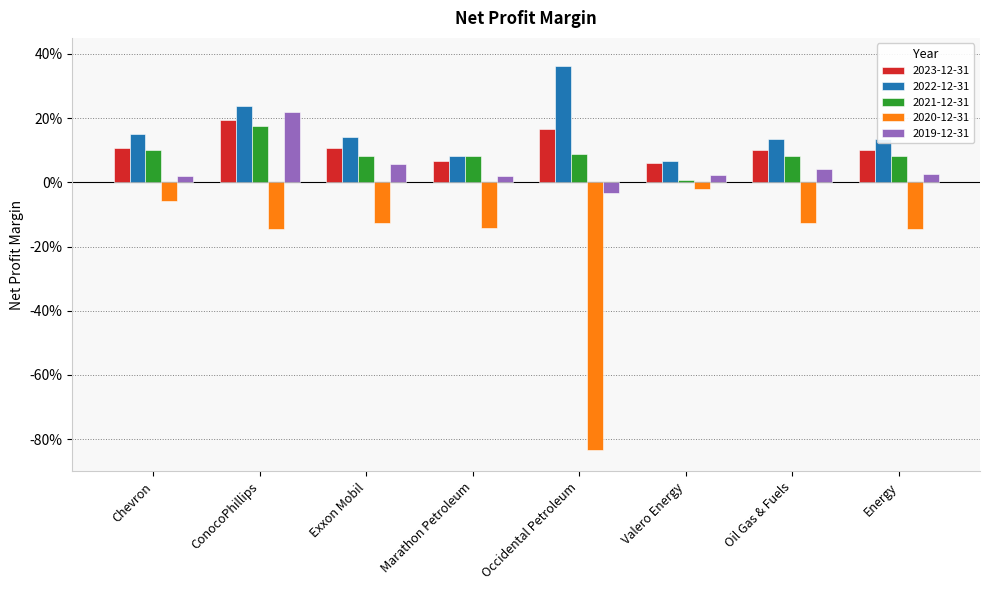

Which series has the widest spread of values?

2020-12-31